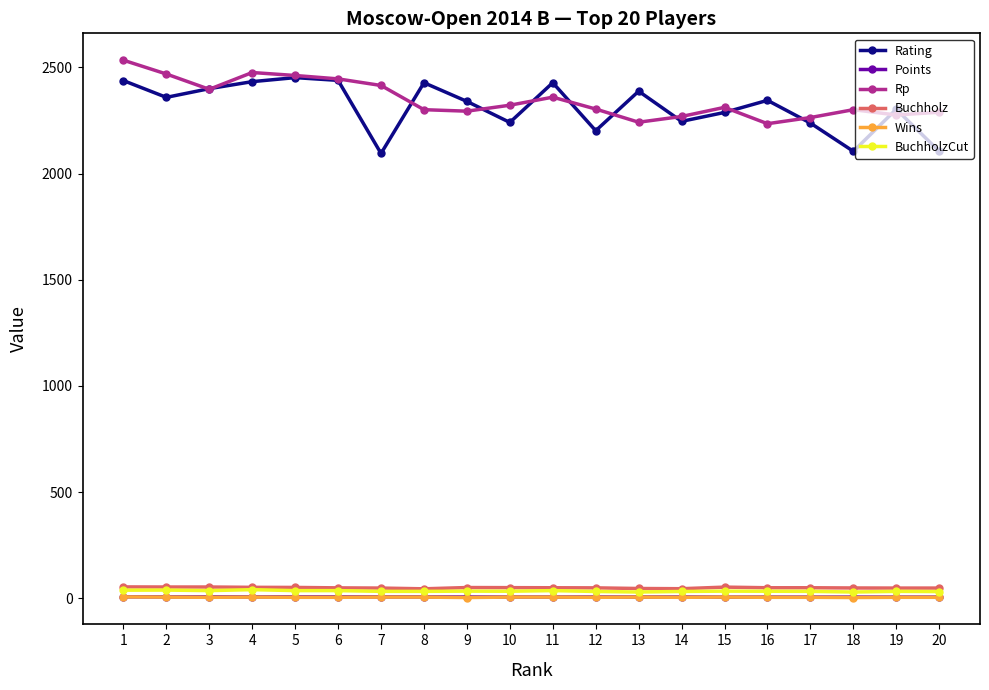

How many data points in BuchholzCut are less than 33?

5